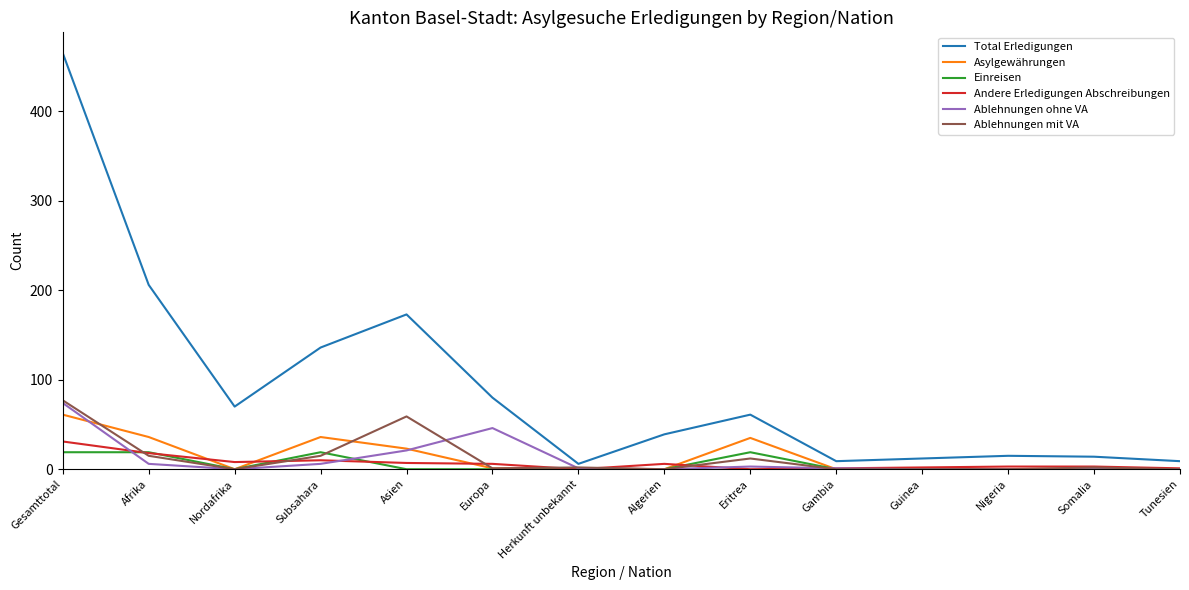

Between Subsahara and Nigeria, which series saw the biggest shift?

Total Erledigungen